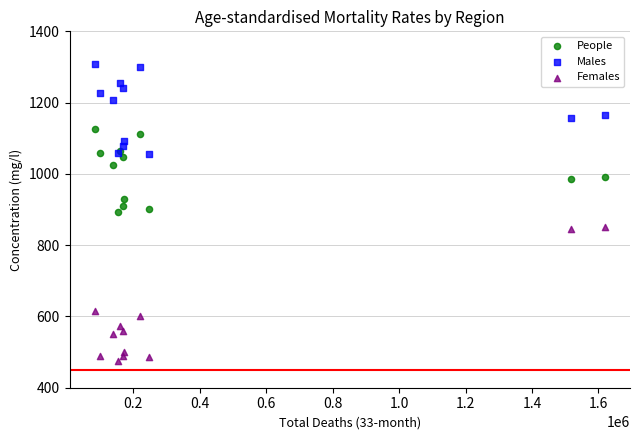

Which series contains the highest Y value?

Males